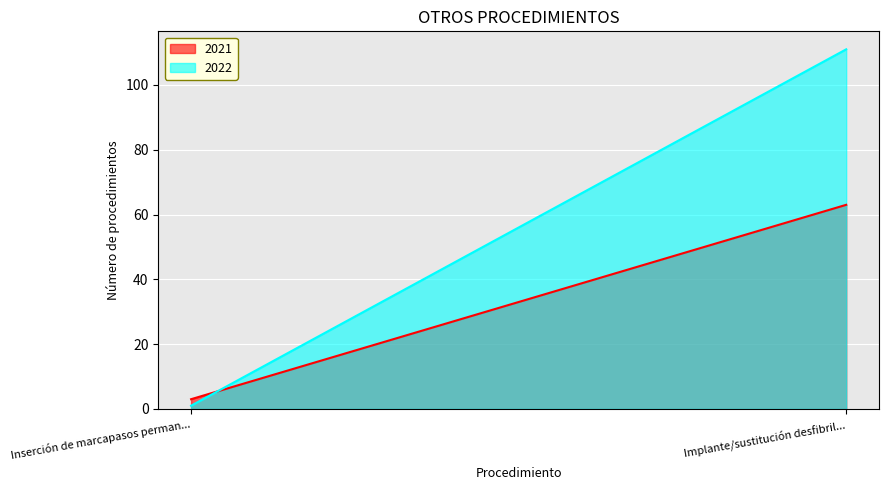

List the series in order of their overall mean, lowest first.

2021, 2022